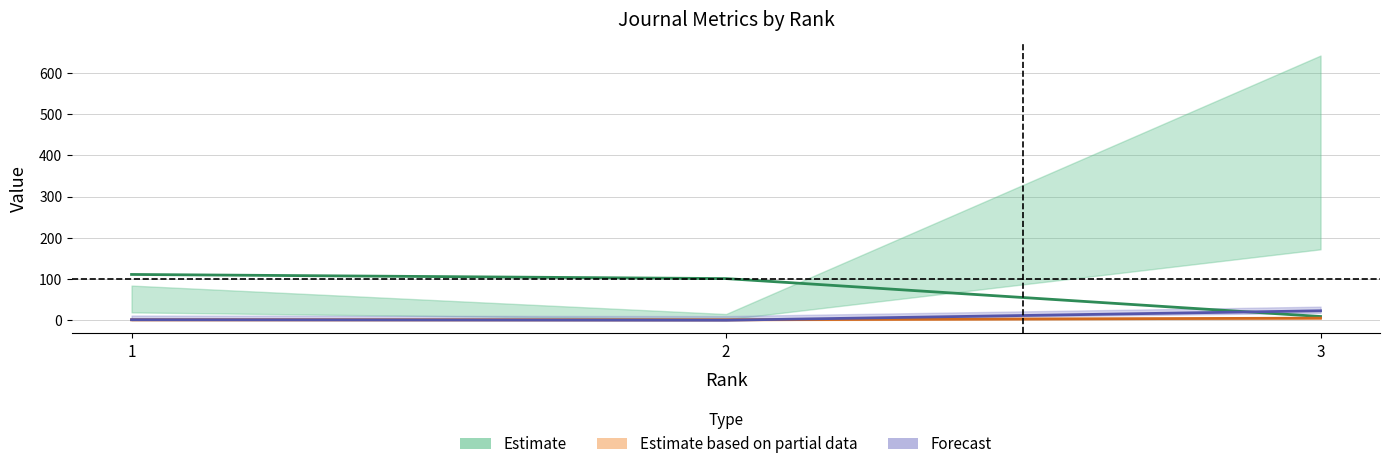

Which series has the widest spread of values?

H index